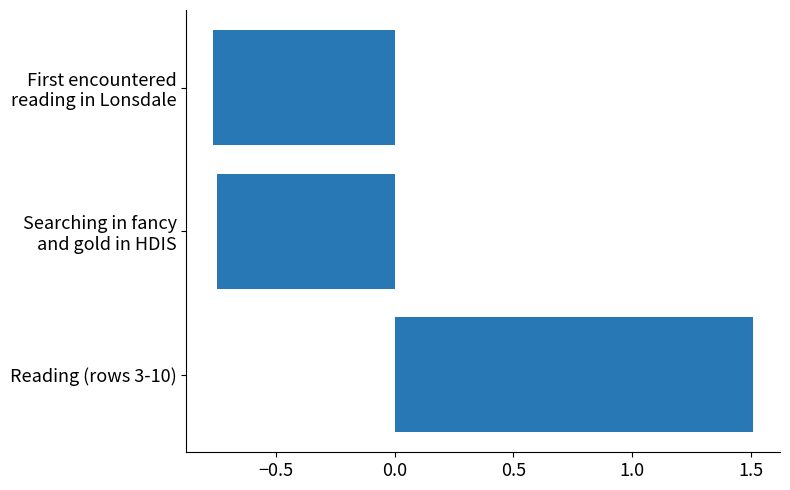

The chart shows a value of 1.5 at Reading (rows 3-10). True or false?

True